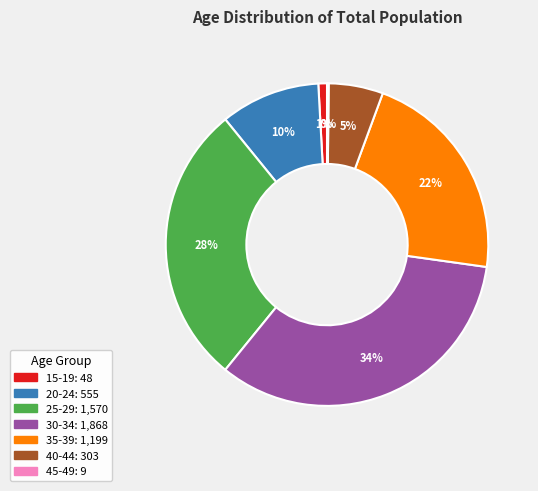

Is there a majority slice in this chart?

No